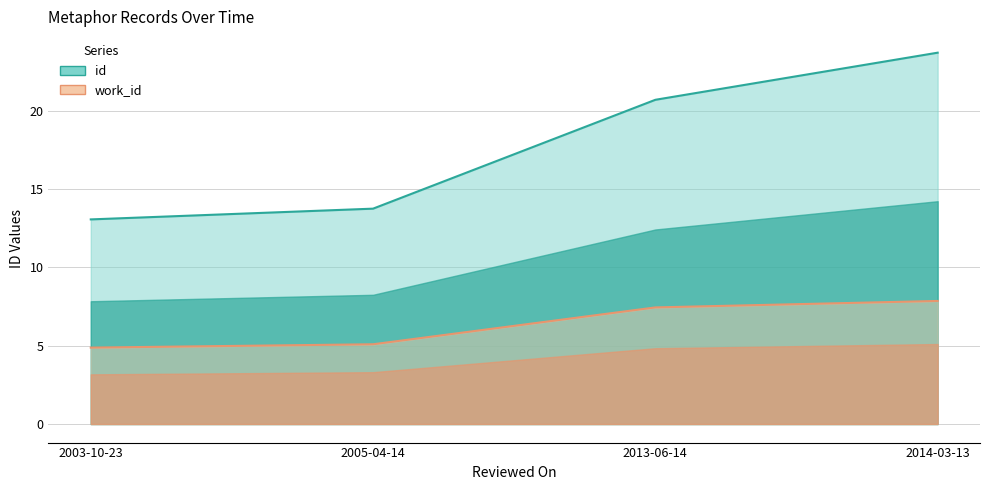

List the series in order of their overall mean, highest first.

id, work_id